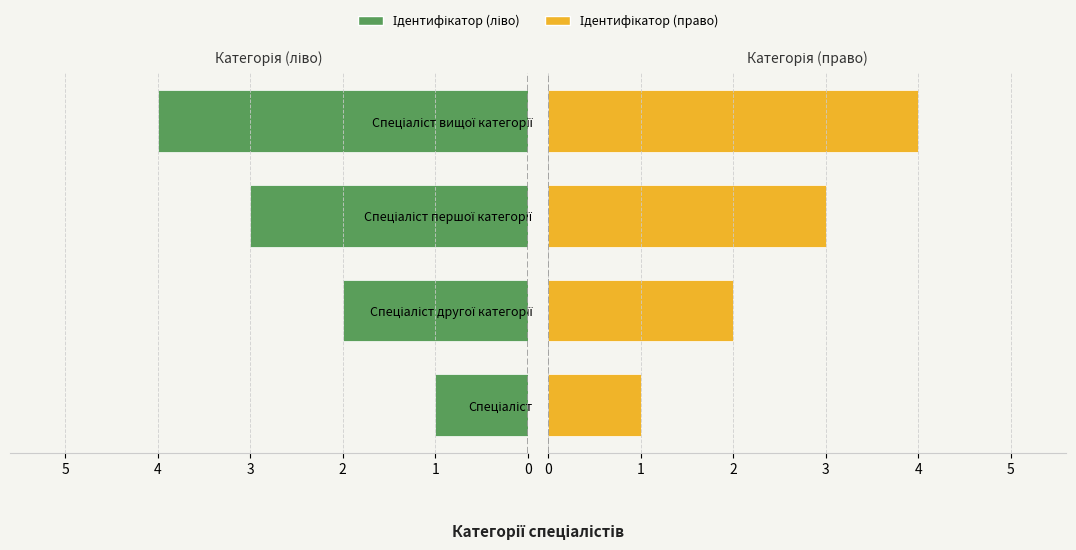

How many categories are shown in the chart?

4